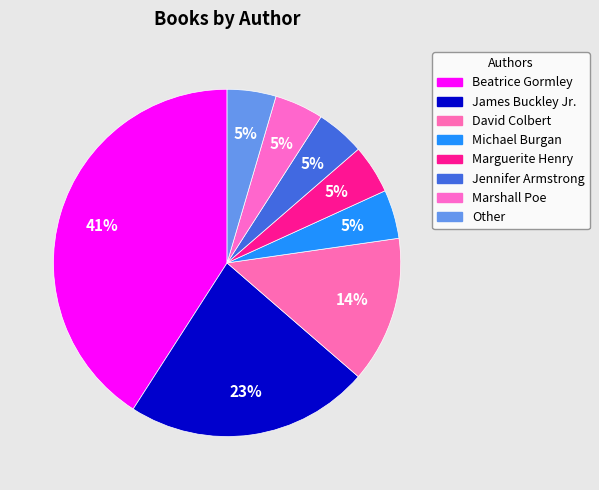

Which slice is the smallest?

Michael Burgan